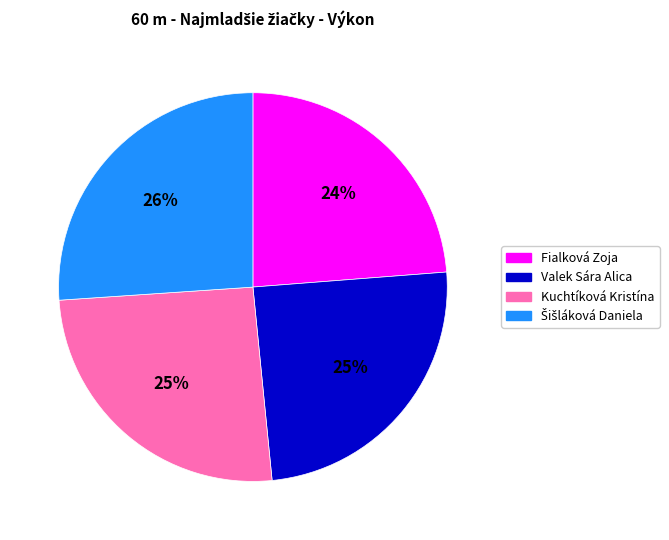

How many slices are in this pie chart?

4